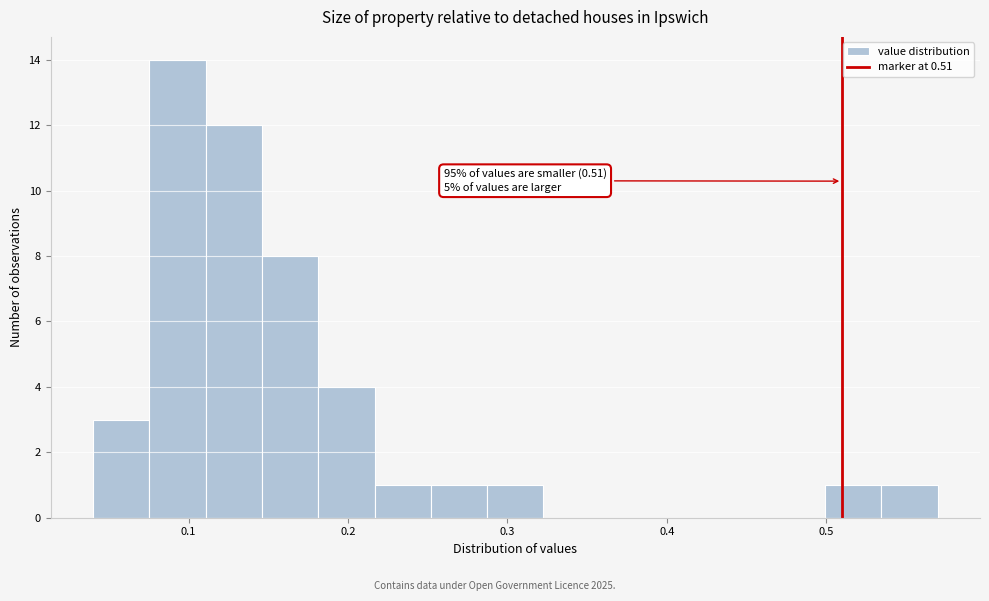

Around what value on the x-axis is the tallest bar? Give the approximate position of its centre, as read against the axis.

0.09